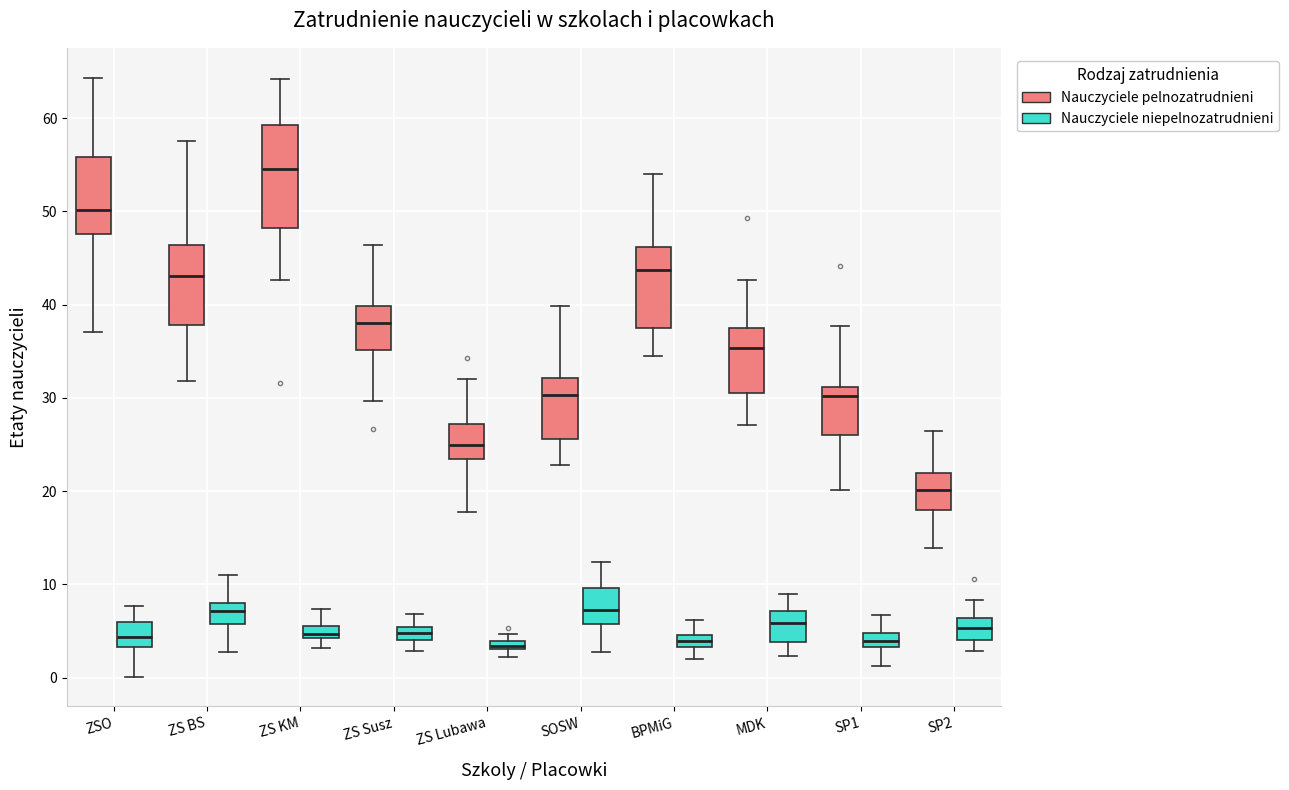

Comparing the boxes themselves (not the whiskers), which one is the tallest?

ZS KM (Nauczyciele pelnozatrudnieni)